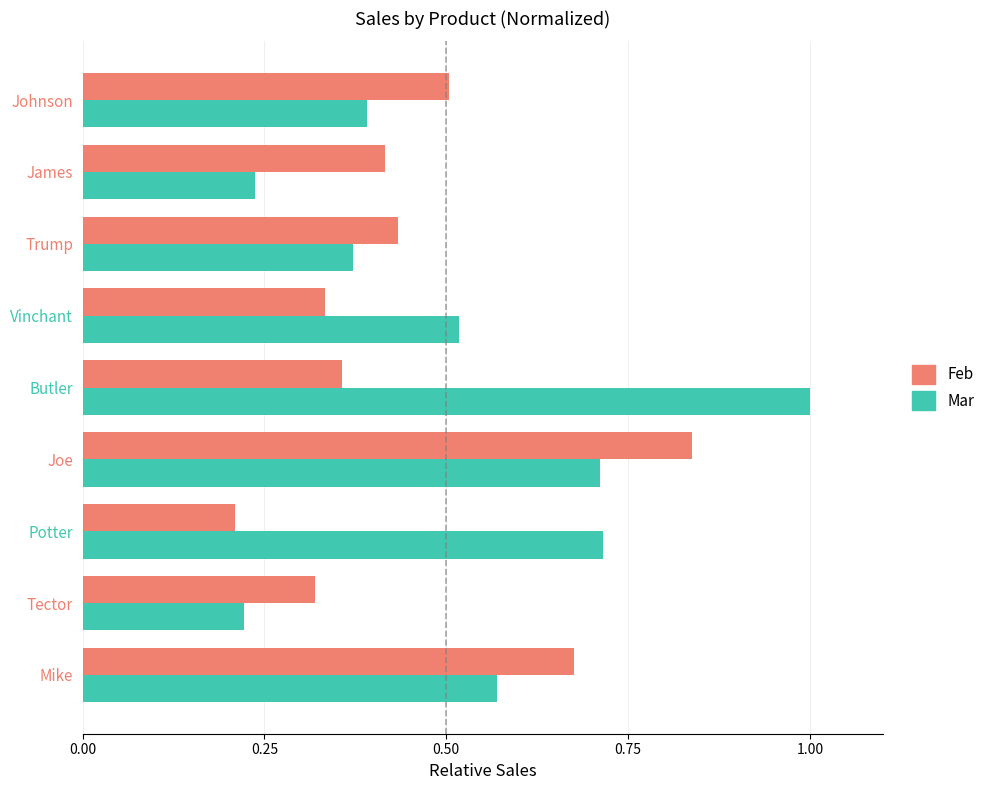

At which category is the sum across all series the highest?

Joe